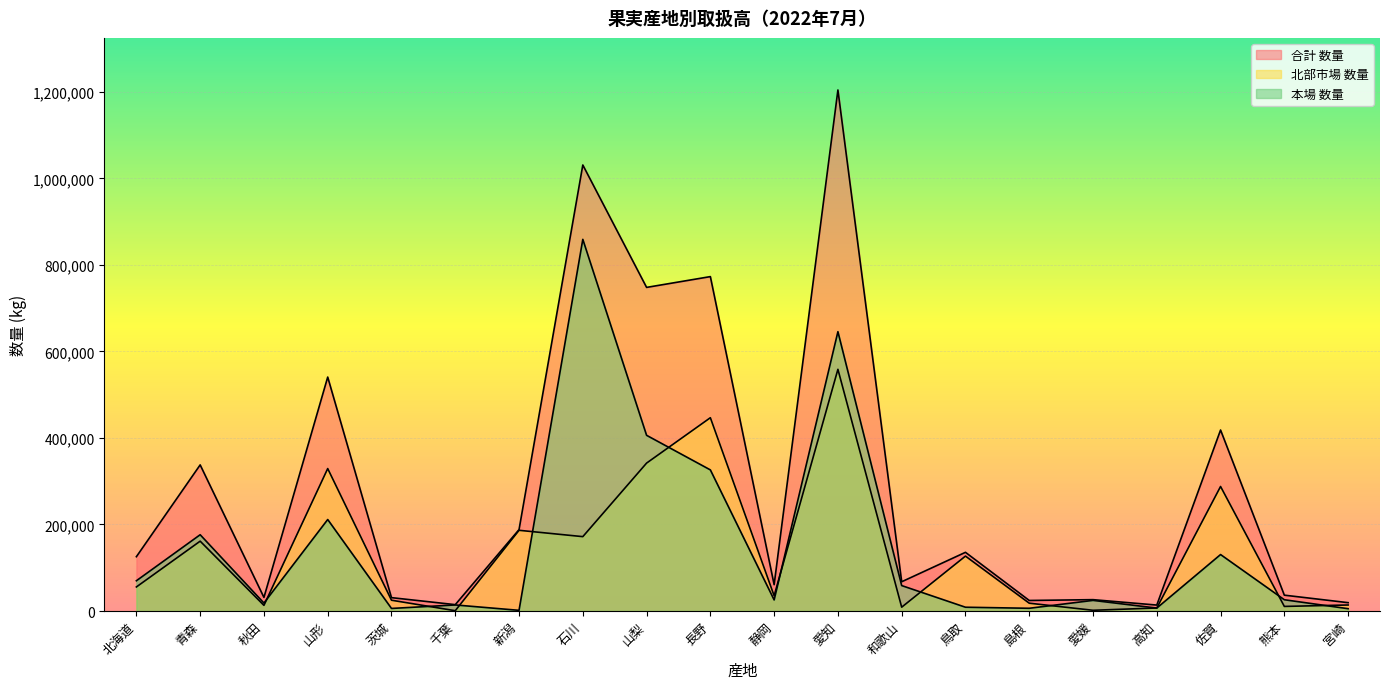

Between 千葉 and 新潟, which is larger?

千葉